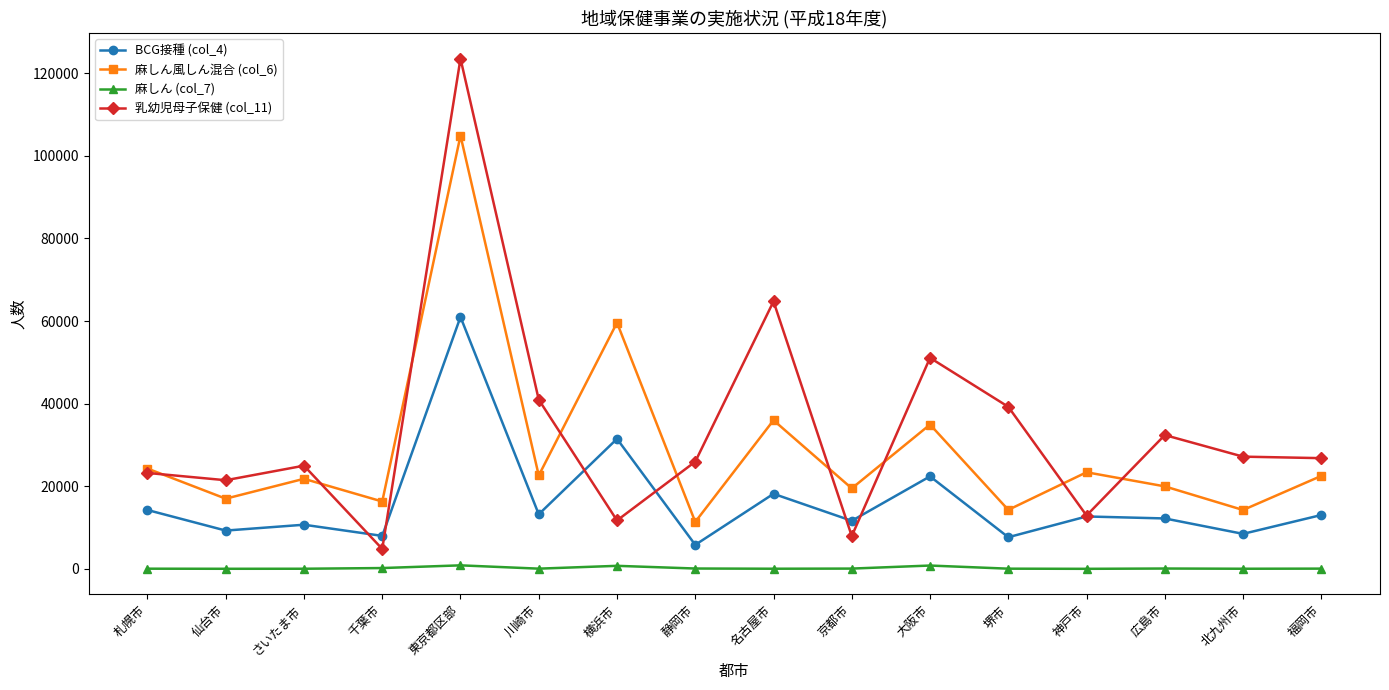

What is the sum of all 麻しん風しん混合 (col_6) values?

462648